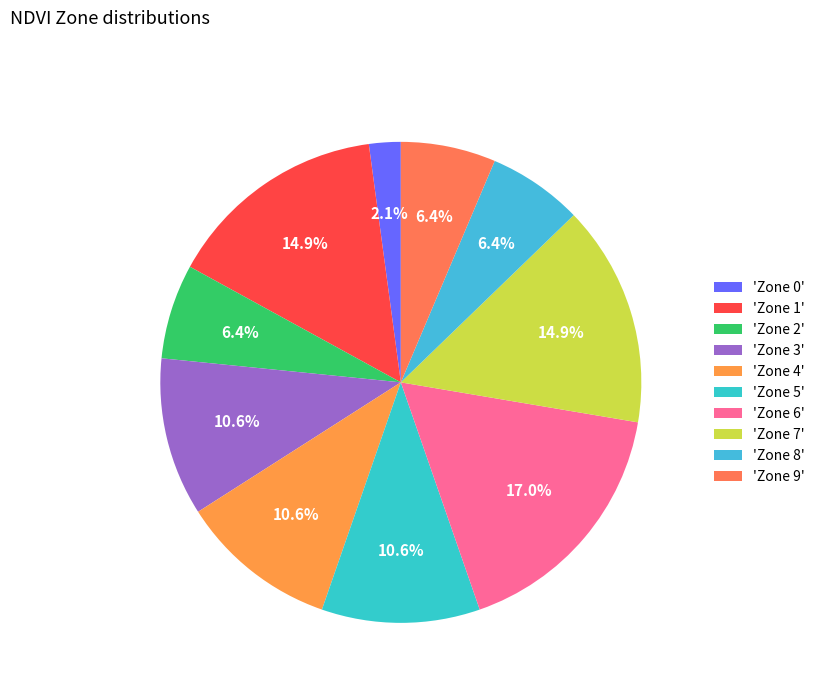

Count the number of slices in the pie.

10